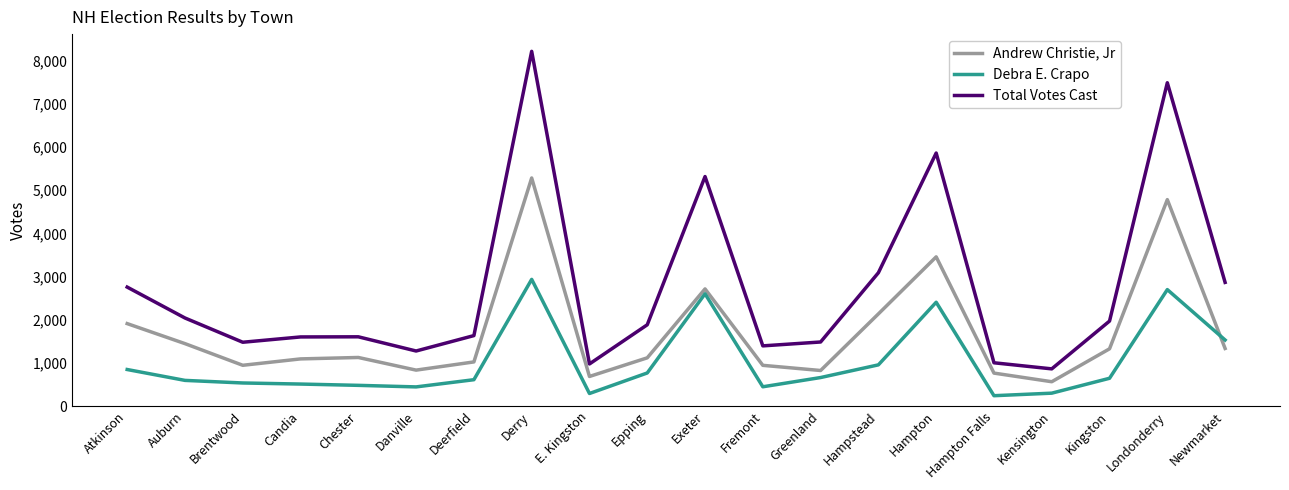

True or false: Debra E. Crapo and Andrew Christie, Jr intersect in this chart.

True